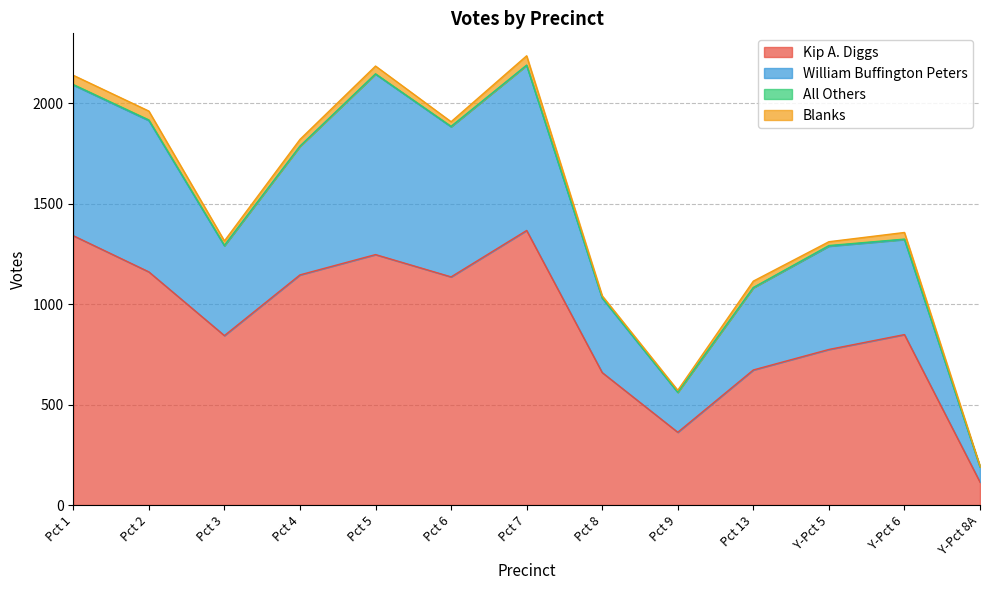

What is the highest value of the Kip A. Diggs series?

1366